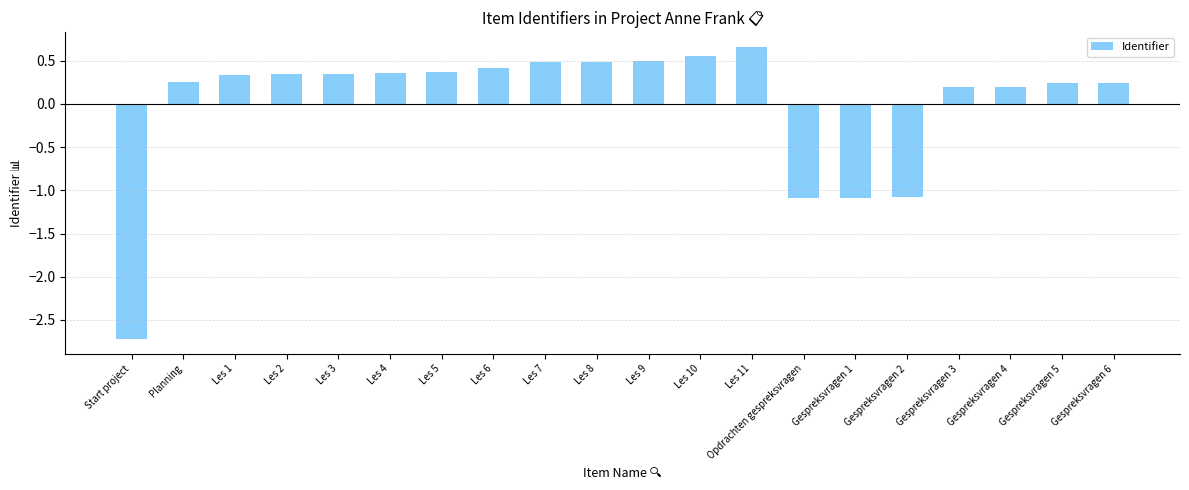

How many values are below 0?

4